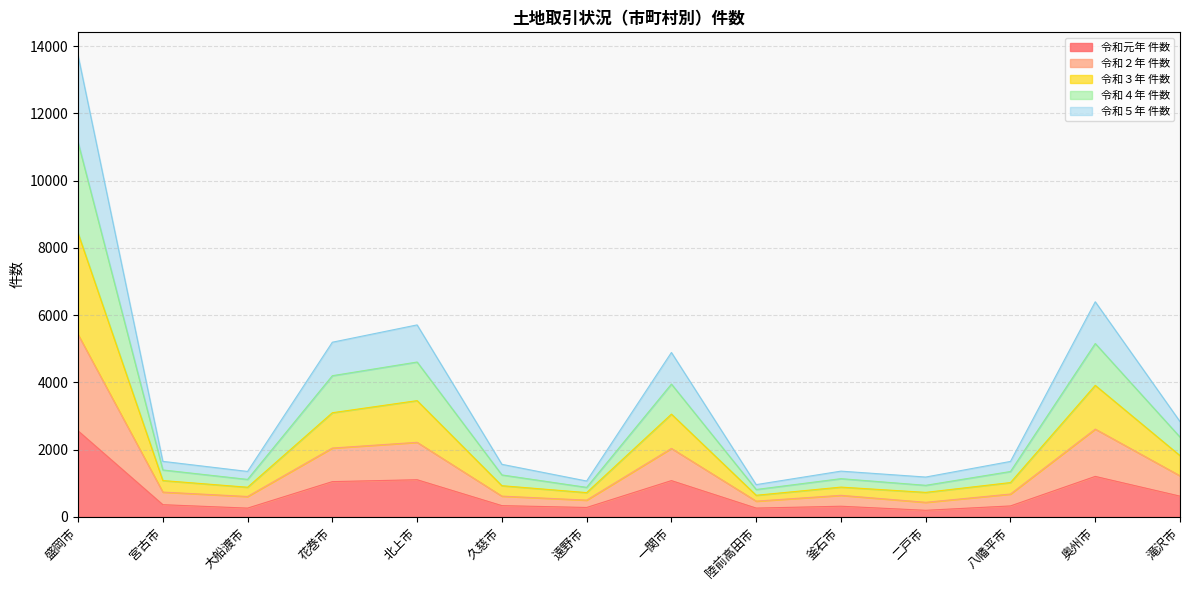

List the labels in order of 令和２年 件数 value, smallest first.

二戸市, 陸前高田市, 遠野市, 大船渡市, 久慈市, 釜石市, 八幡平市, 宮古市, 滝沢市, 一関市, 花巻市, 北上市, 奥州市, 盛岡市